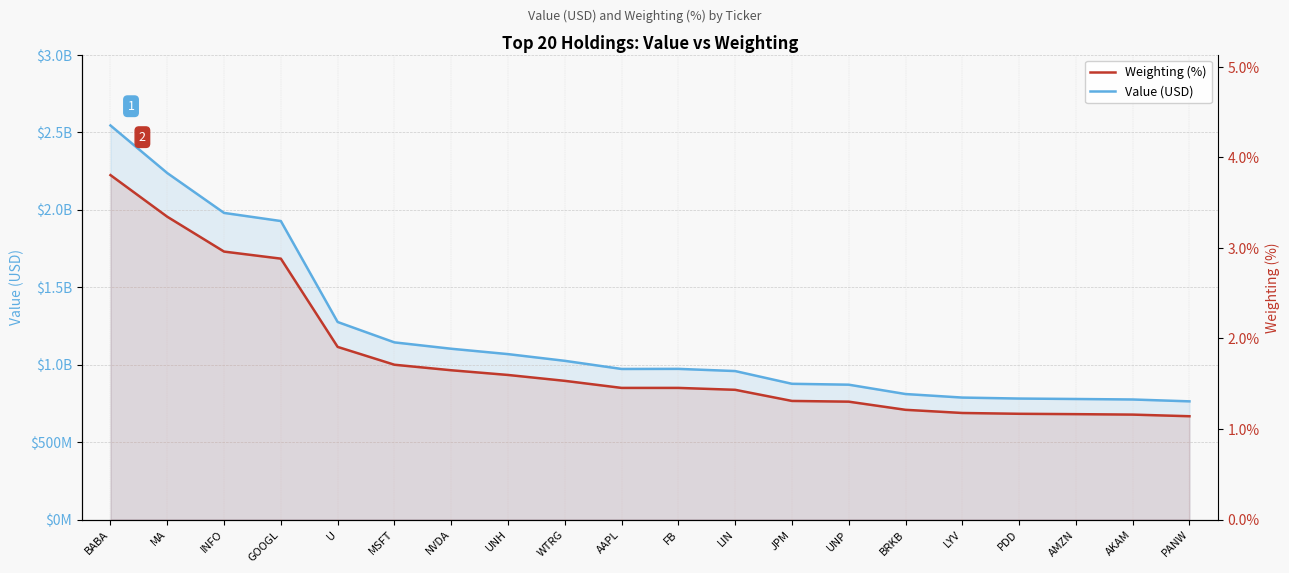

True or false: Weighting (%) and Value (USD) intersect in this chart.

False